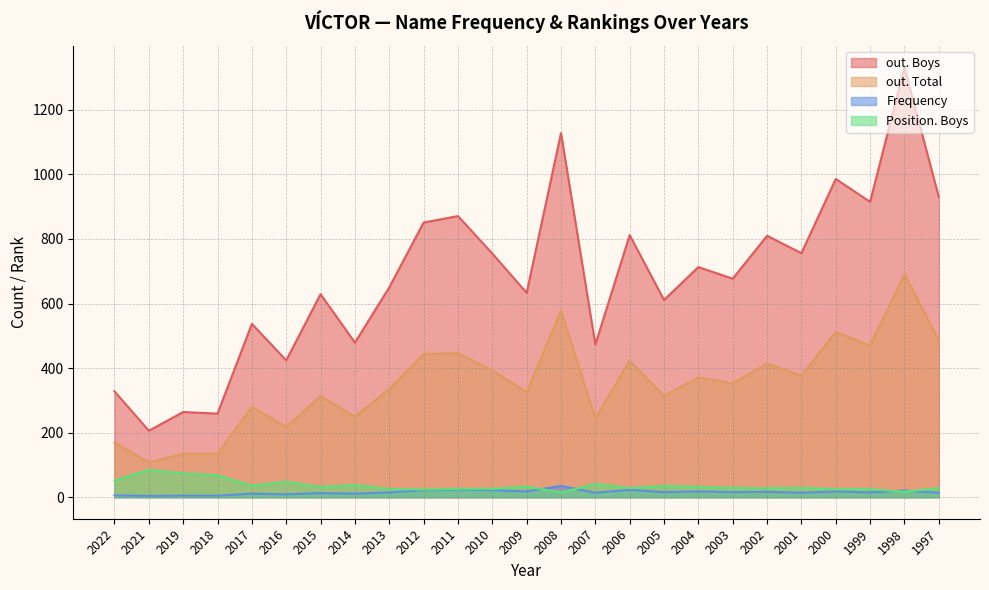

Reading left to right, transcribe all the data shown in this chart.

out. Boys: 328	206	264	259	537	424	629	479	650	851	871	755	633	1128	473	812	611	713	677	810	756	986	915	1332	930
out. Total: 170	108	135	135	280	218	313	250	335	444	446	393	326	578	245	423	314	371	353	414	377	512	470	691	487
Frequency: 6	4	5	5	11	9	13	11	15	22	24	22	18	35	14	23	16	18	16	17	14	18	15	21	14
Position. Boys: 52	85	74	68	36	48	32	38	25	24	26	26	33	15	41	28	35	32	29	28	29	25	25	17	28